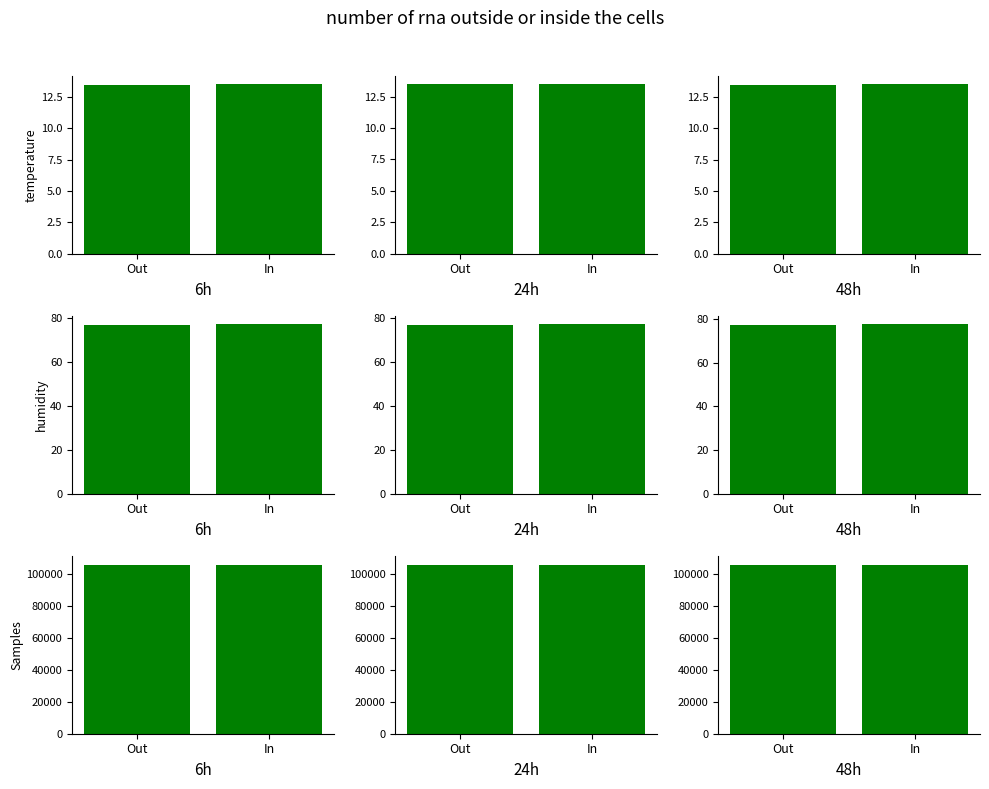

What value does the BME280_temperature series have at In?

13.5